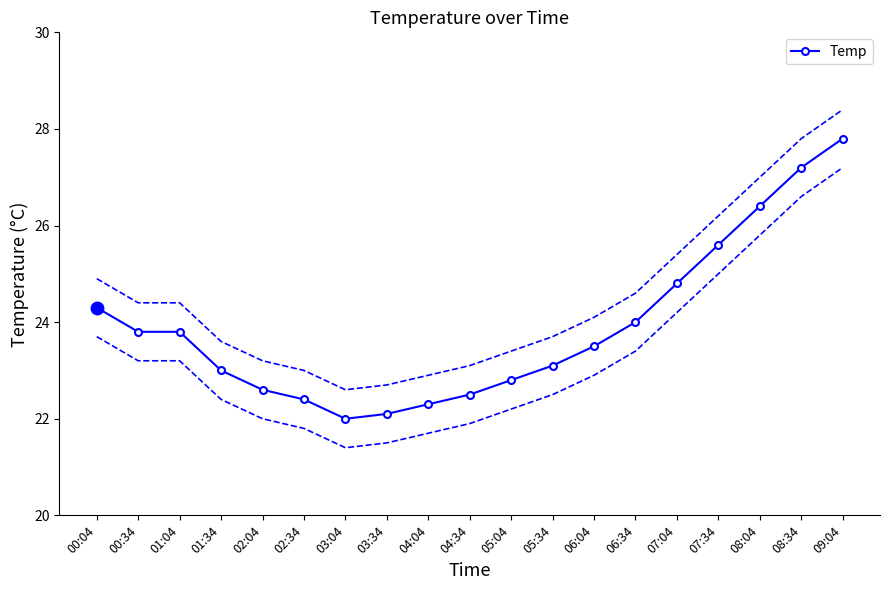

What is the greatest value displayed?

27.8